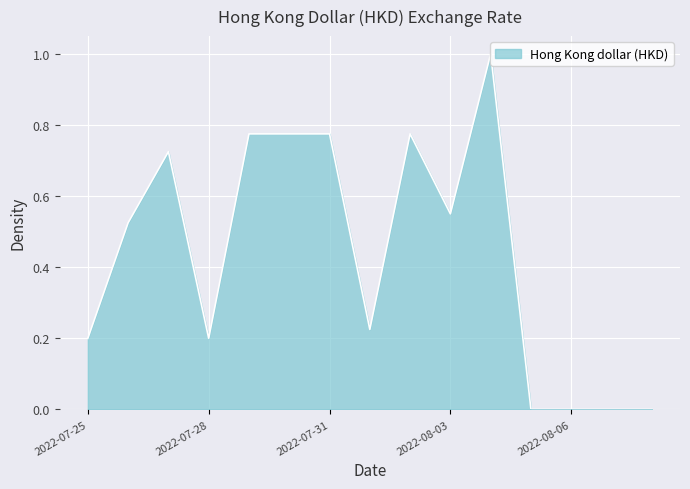

What is the maximum value shown in the chart?

1.0